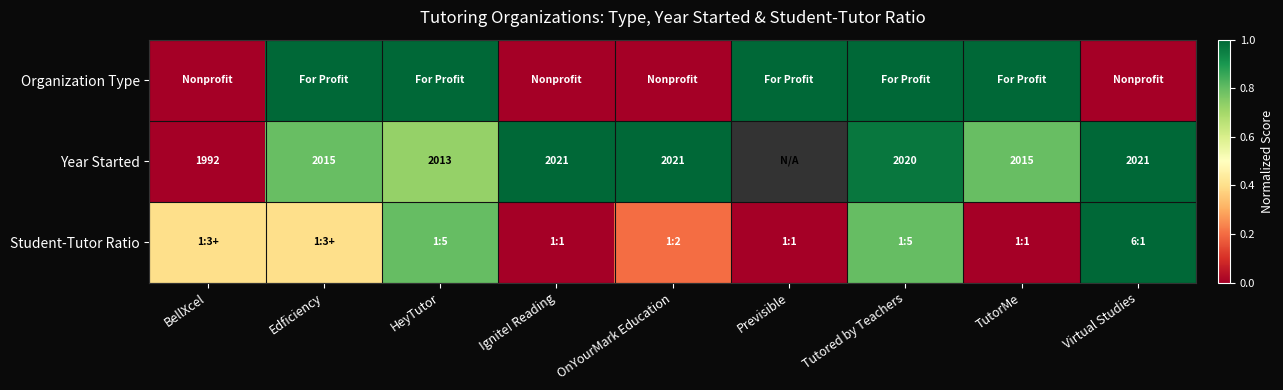

True or false: Year Started has a value of 2021.0 at Virtual Studies.

True